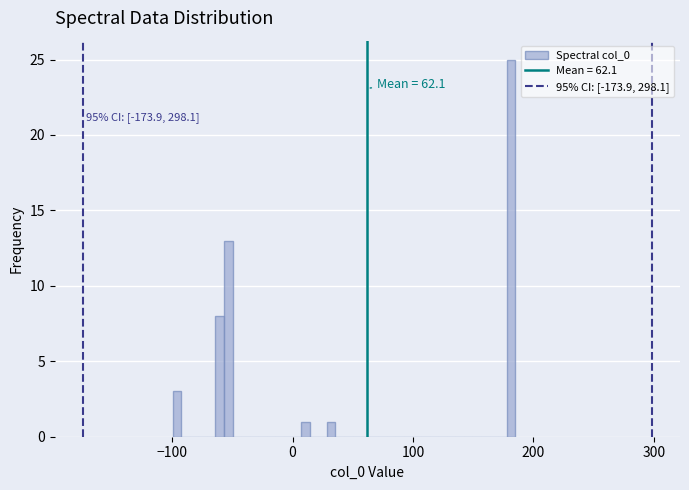

Around what value on the x-axis is the tallest bar? Give the approximate position of its centre, as read against the axis.

180